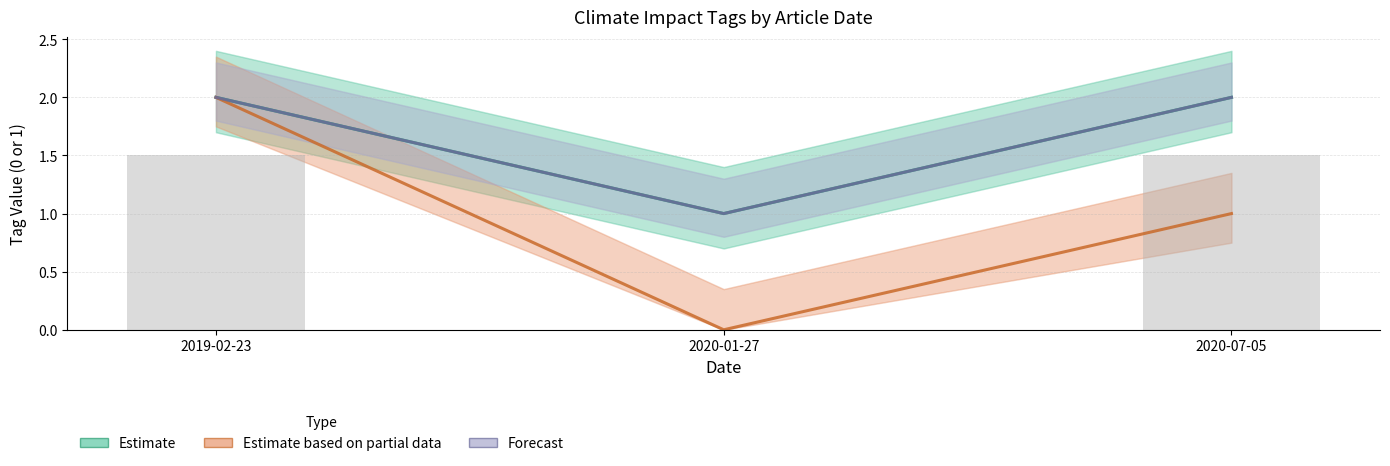

How many categories are shown in the chart?

3